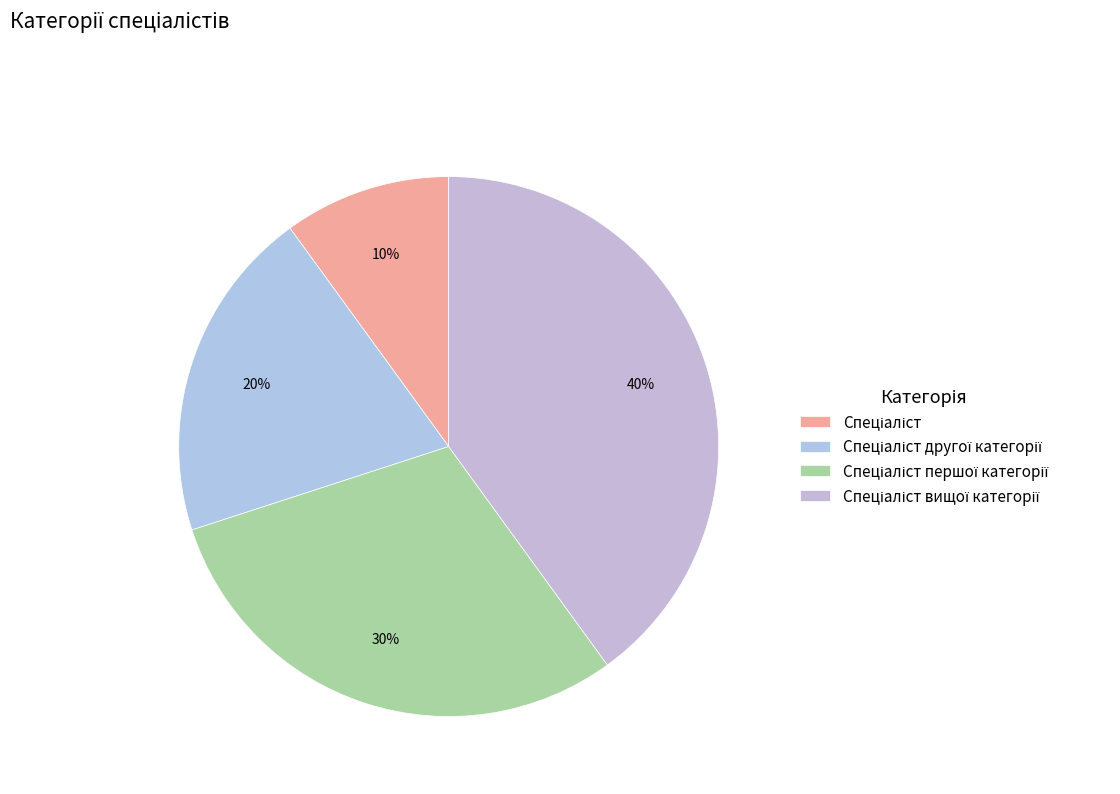

What portion of the pie excludes Спеціаліст другої категорії?

80.0%